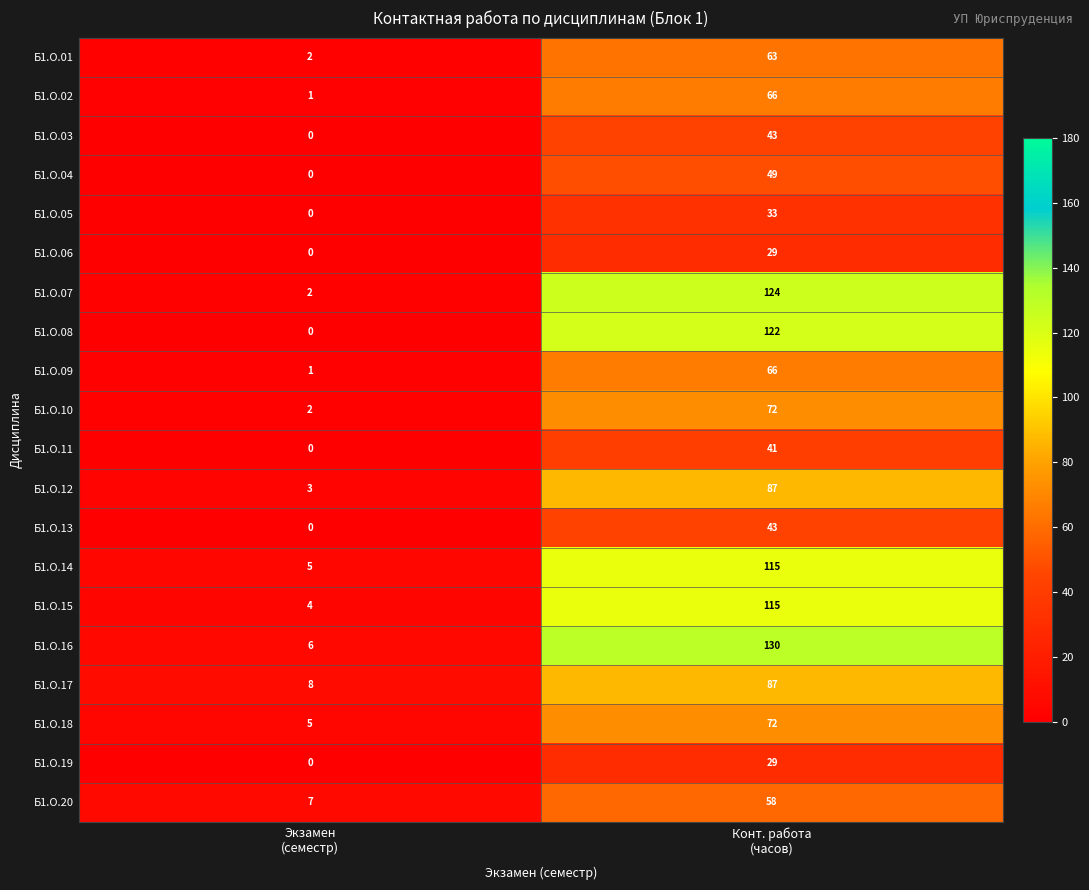

Which series has the largest total across all categories?

Б1.О.16